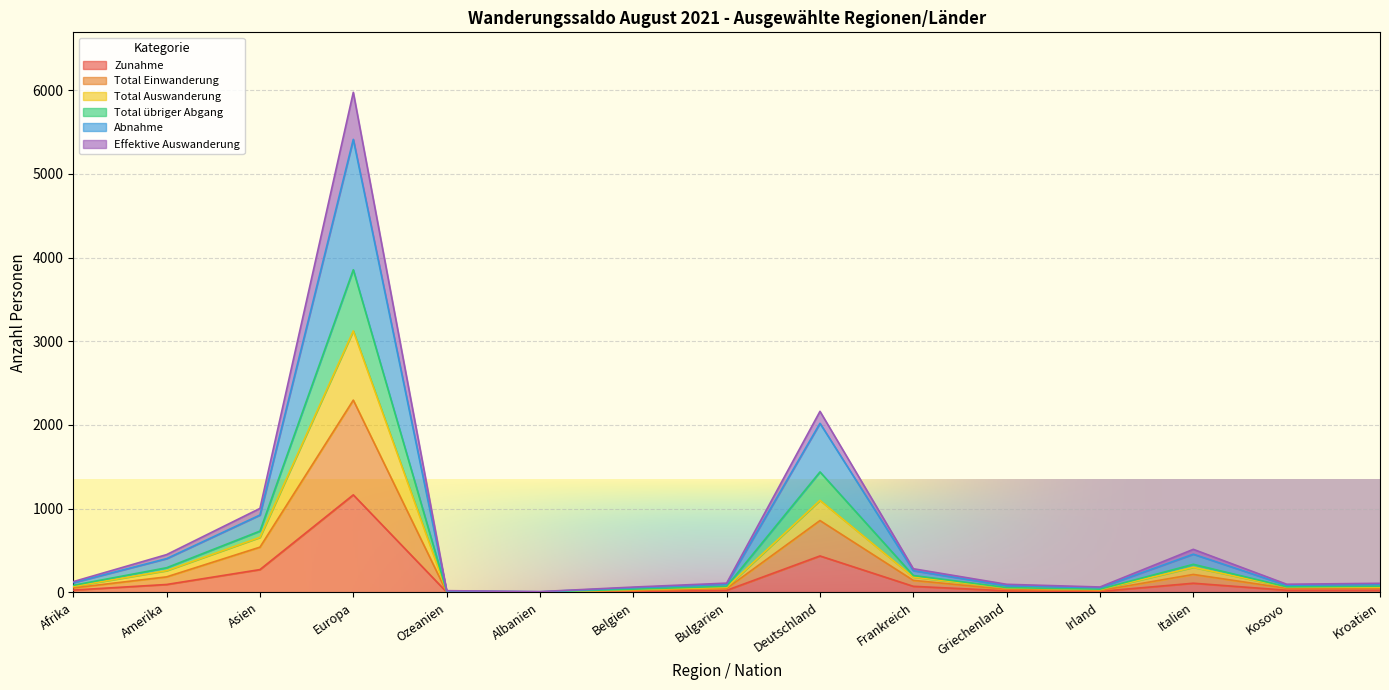

Read the Total Einwanderung value at Albanien.

2